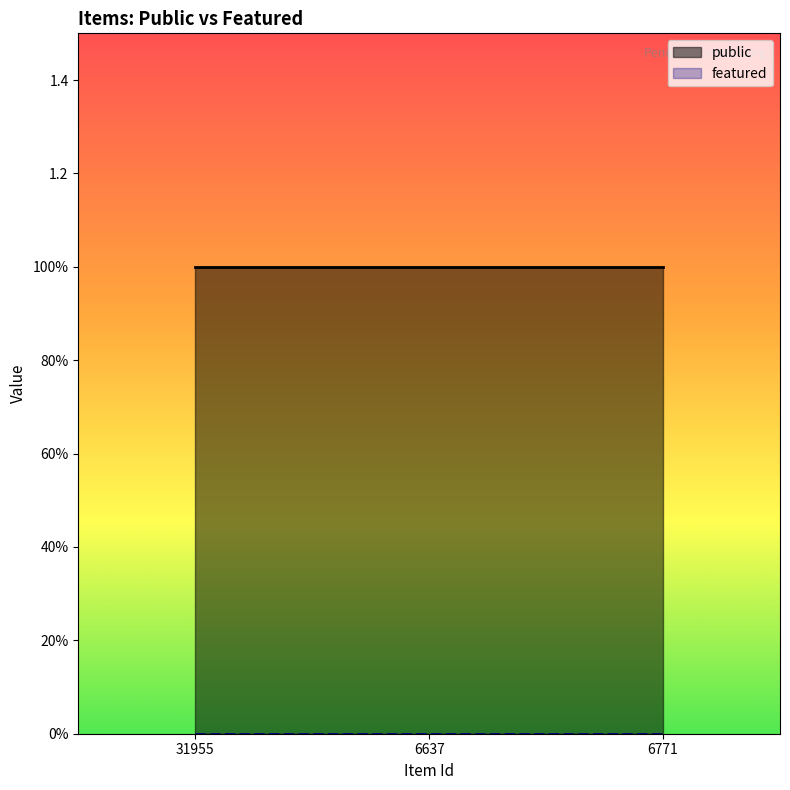

Rank the series at 31955 from lowest to highest value.

featured, public